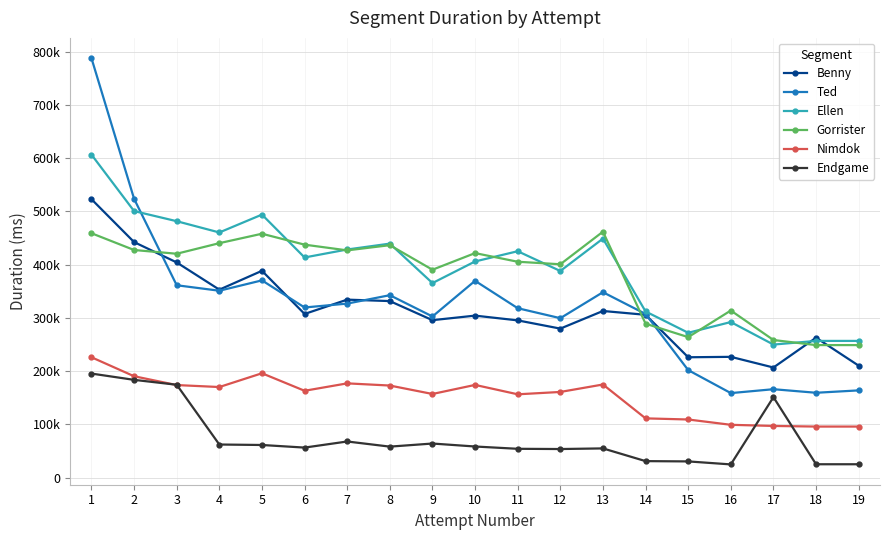

What are all the series names shown in the legend?

Benny, Ted, Ellen, Gorrister, Nimdok, Endgame